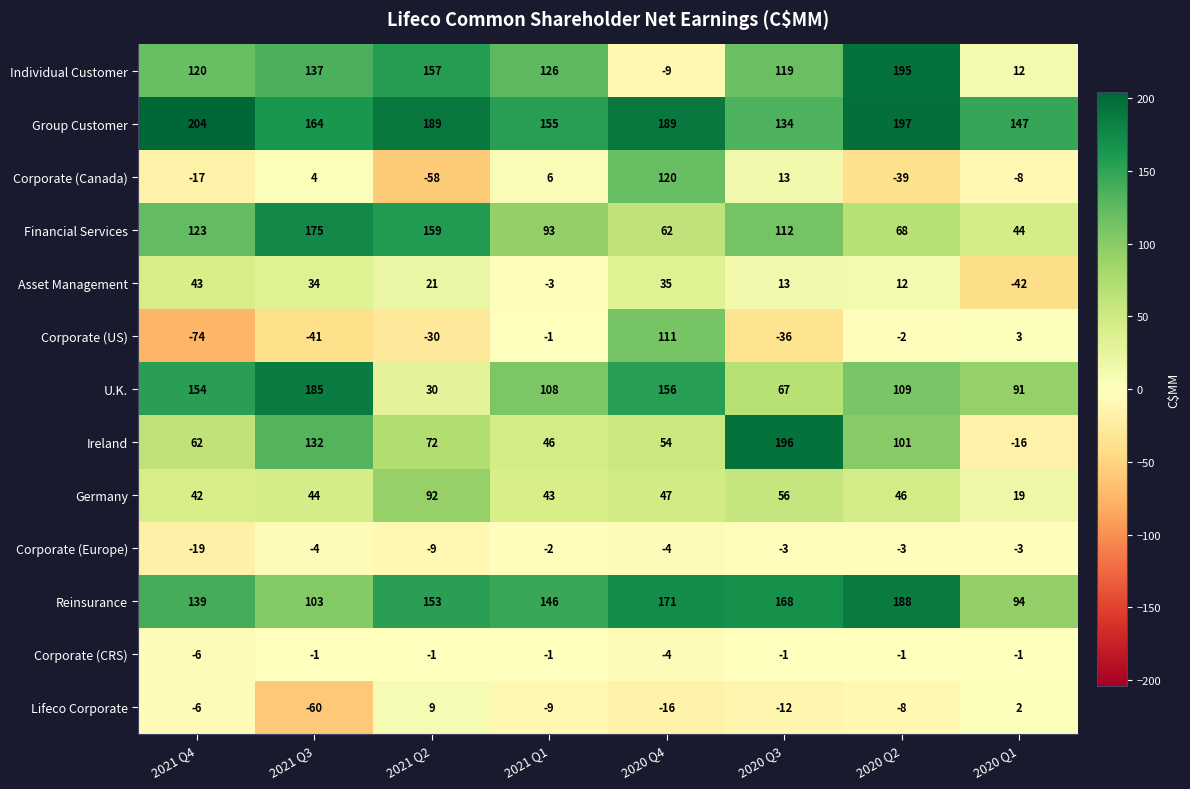

True or false: Corporate (US) has a value of -30 at 2021 Q2.

True